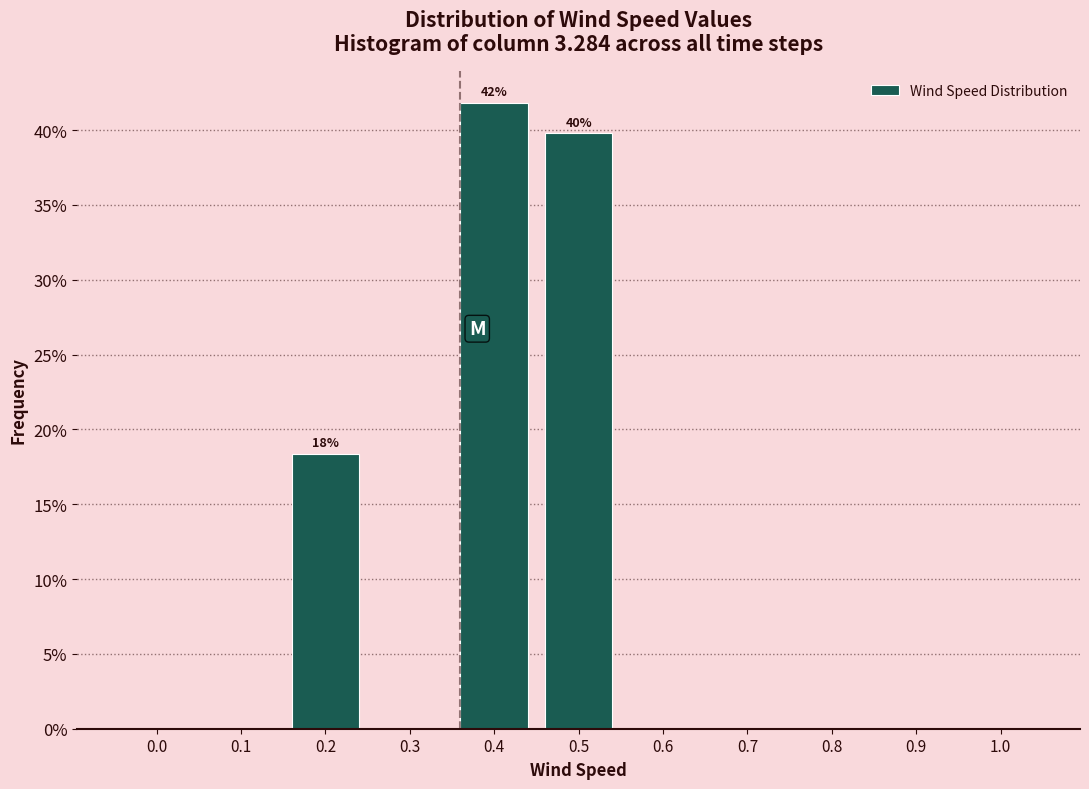

Reading left to right, extract all data points from this chart.

0.0=0.0	0.1=0.0	0.2=18.4	0.3=0.0	0.4=41.8	0.5=39.8	0.6=0.0	0.7=0.0	0.8=0.0	0.9=0.0	1.0=0.0